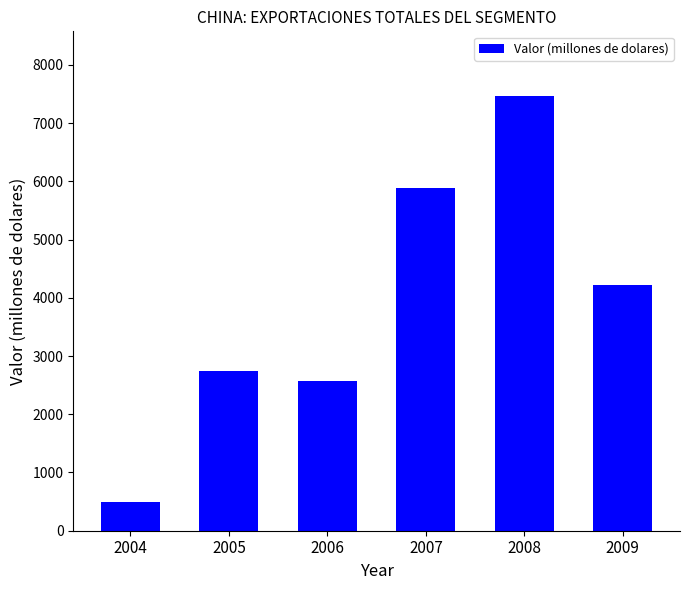

What is the value of the 6th bar from the left?

4227.0